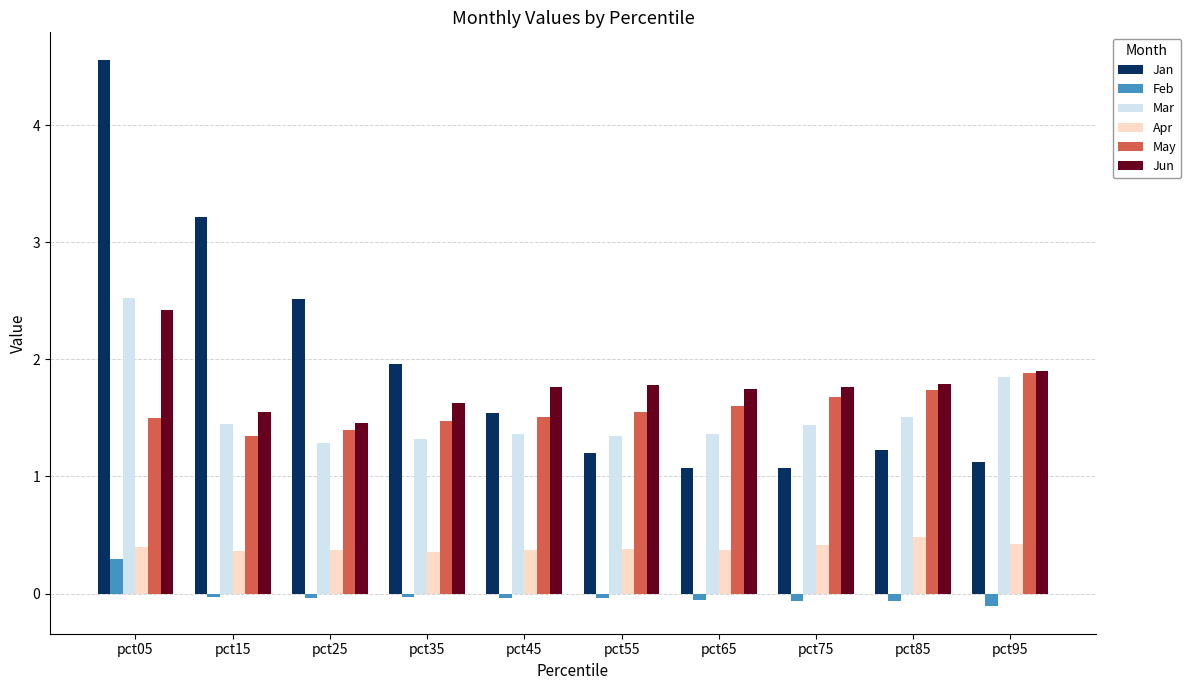

At which category is the sum across all series the highest?

pct05